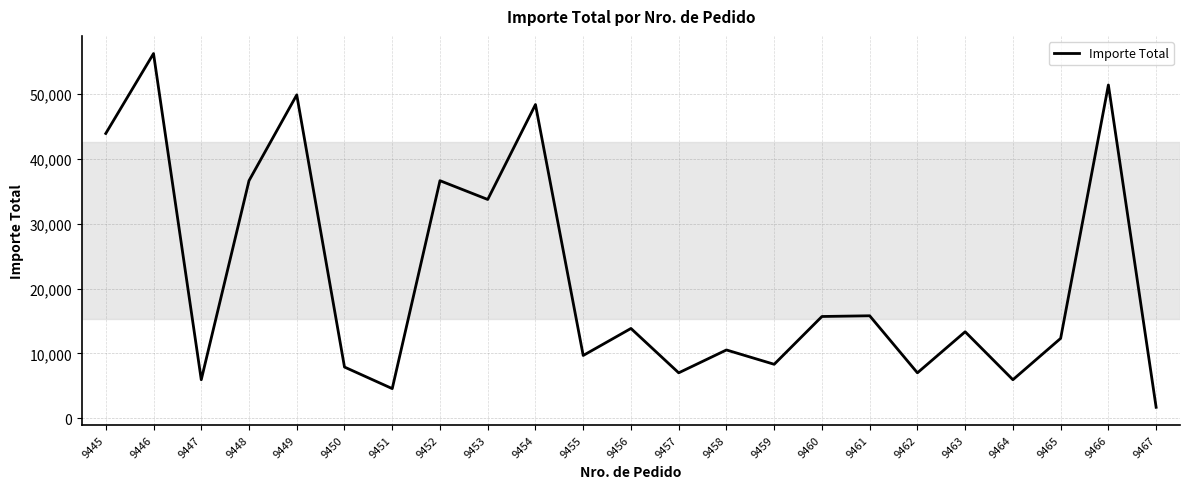

What is the difference between the values at 9450 and 9460?

7795.0